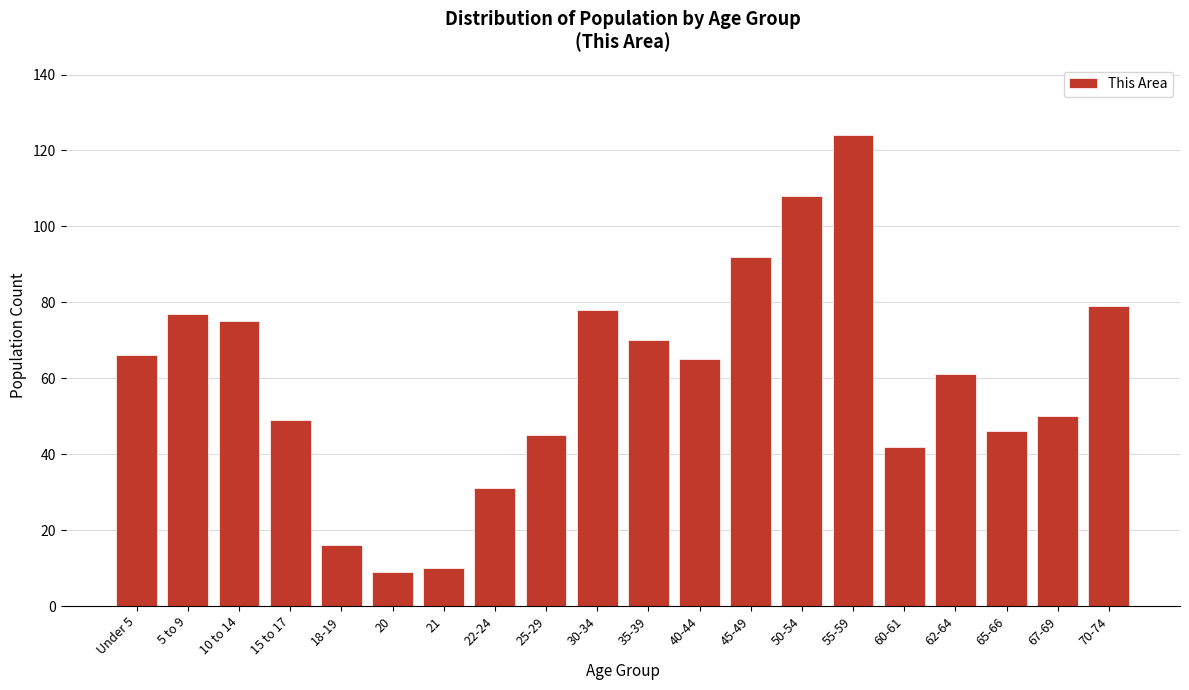

Reading right to left, what are all the values shown in this chart?

70-74=79	67-69=50	65-66=46	62-64=61	60-61=42	55-59=124	50-54=108	45-49=92	40-44=65	35-39=70	30-34=78	25-29=45	22-24=31	21=10	20=9	18-19=16	15 to 17=49	10 to 14=75	5 to 9=77	Under 5=66